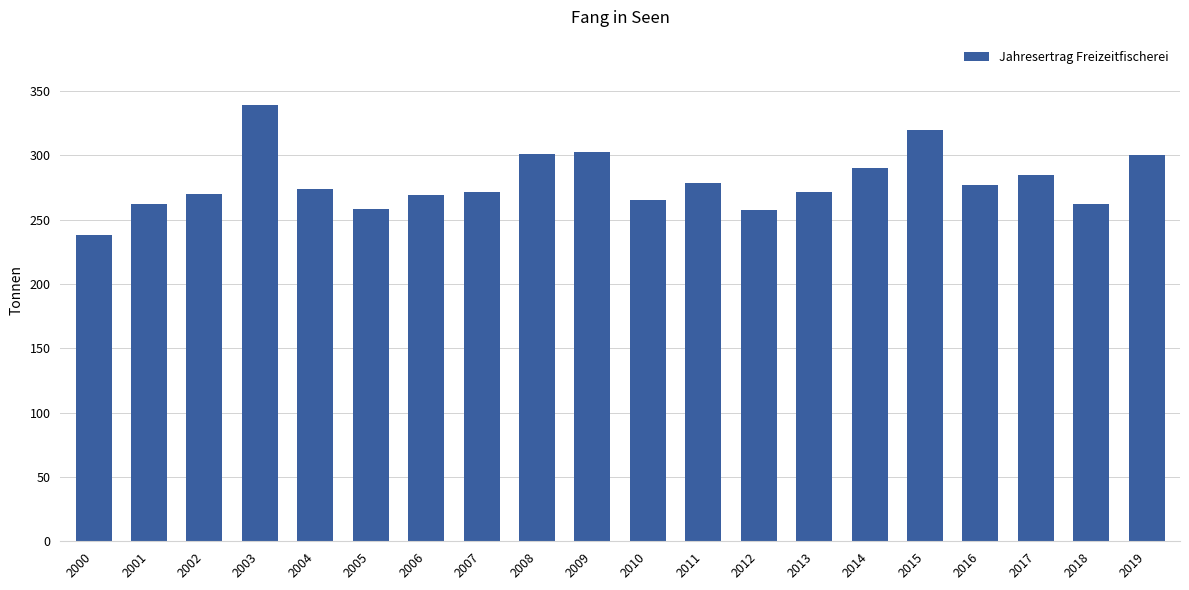

What is the smallest value displayed?

237.7